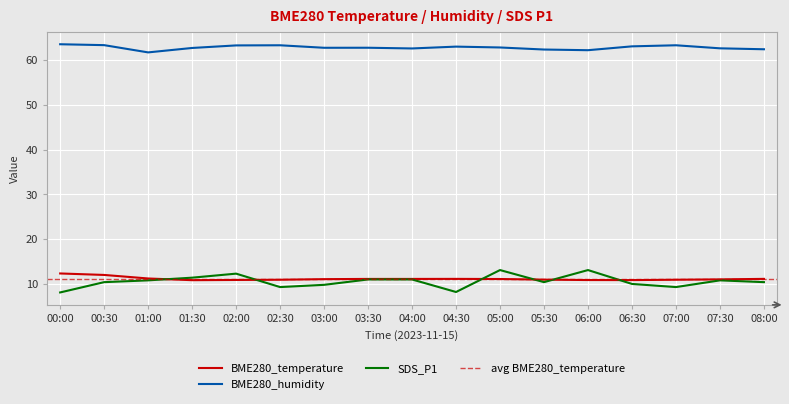

The value of SDS_P1 at 01:30 is 3.4. True or false?

False